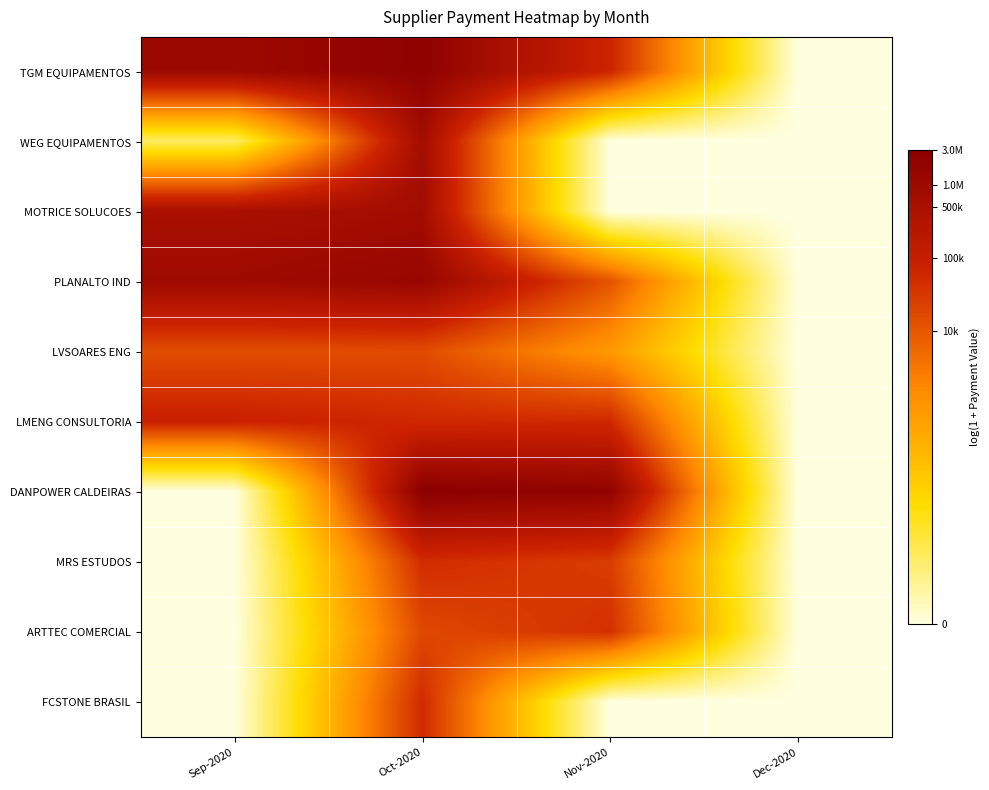

What is the maximum value shown in the chart?

14.9